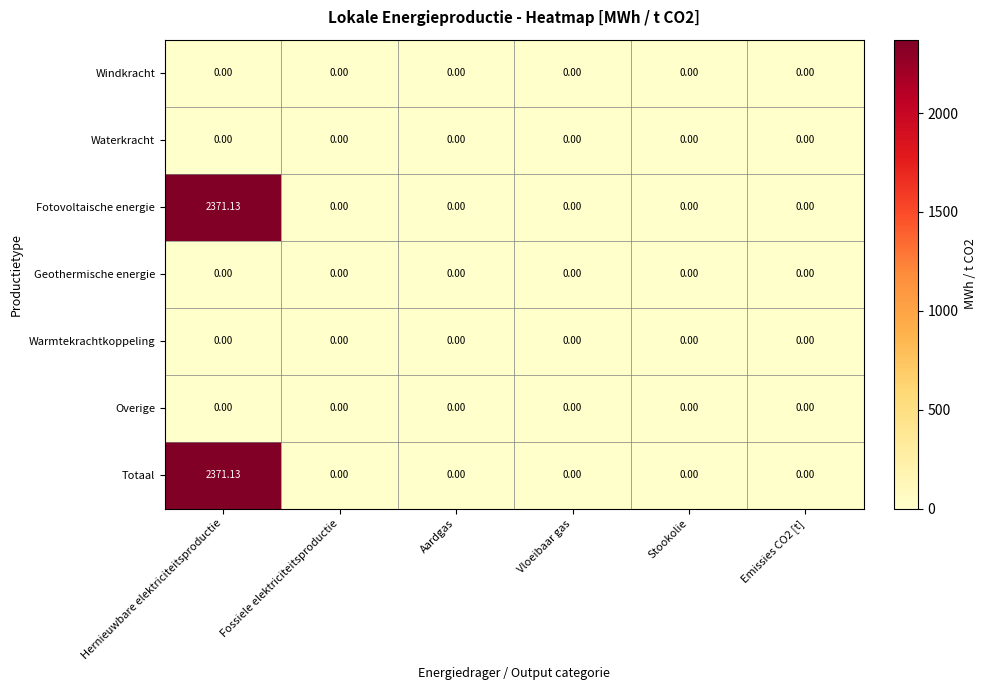

Which category has the highest value in the Fotovoltaische energie series?

Hernieuwbare elektriciteitsproductie